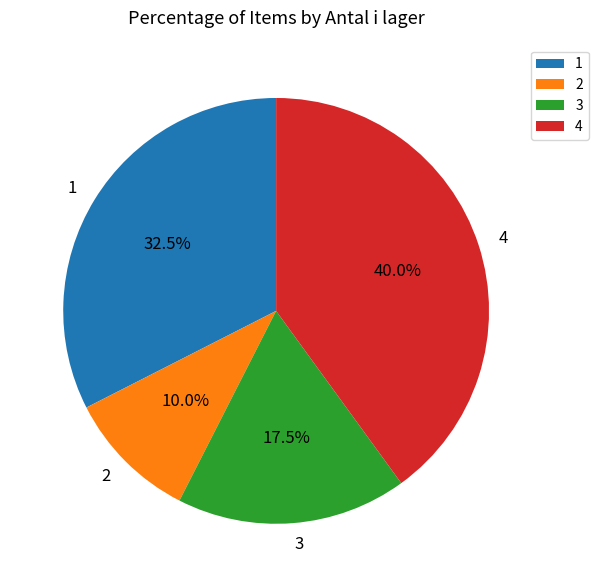

Between 3 and 2, which is larger?

3